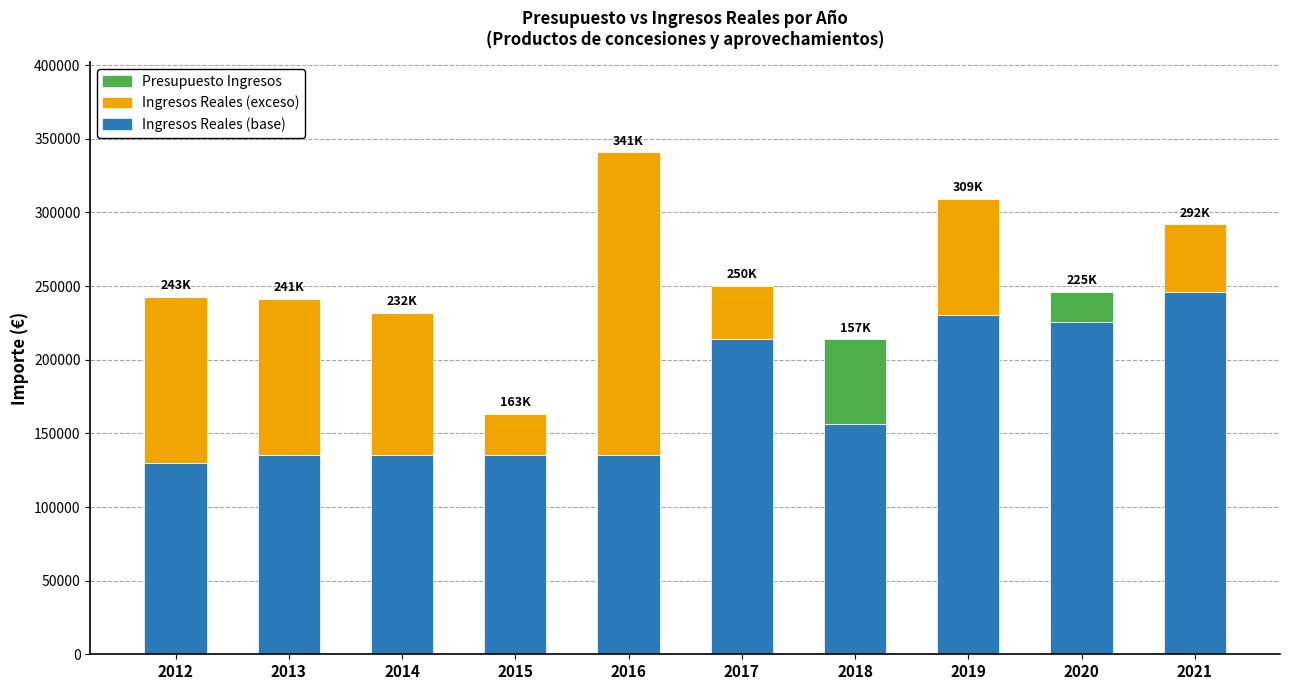

What is the total value across all series at 2017?

250229.5